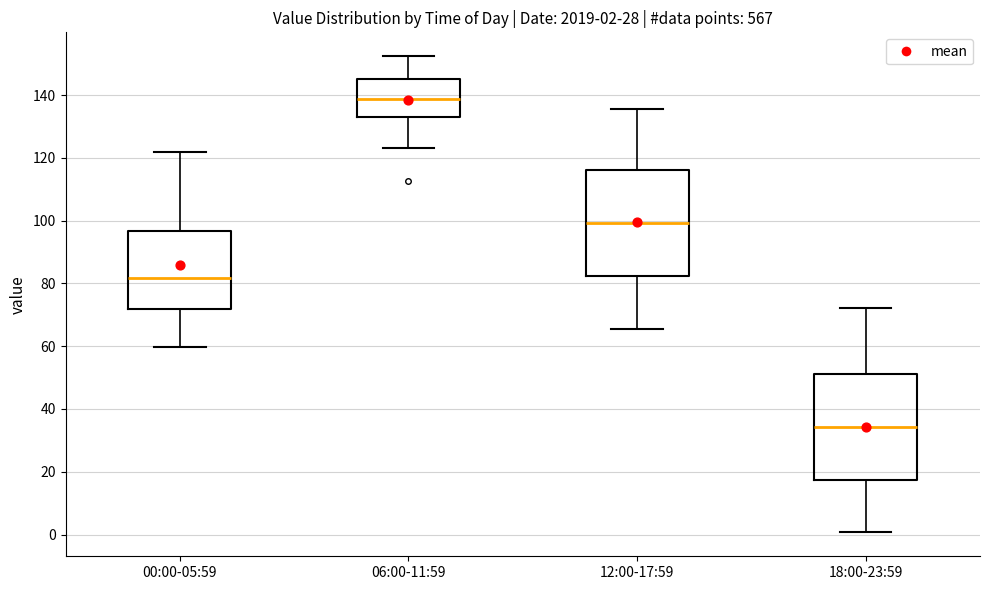

Which box has the highest median line?

06:00-11:59